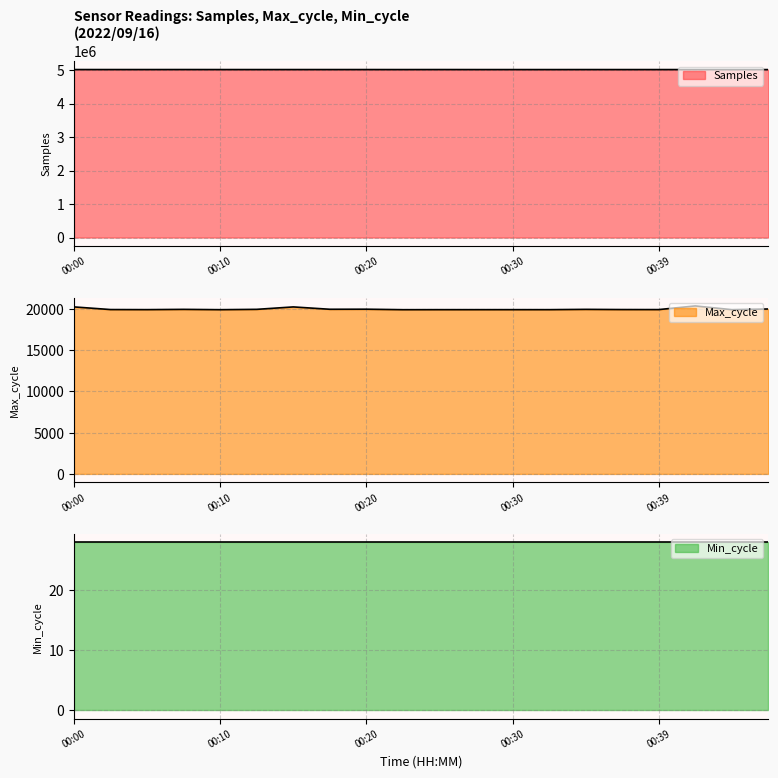

At which label does Samples reach its minimum?

00:47